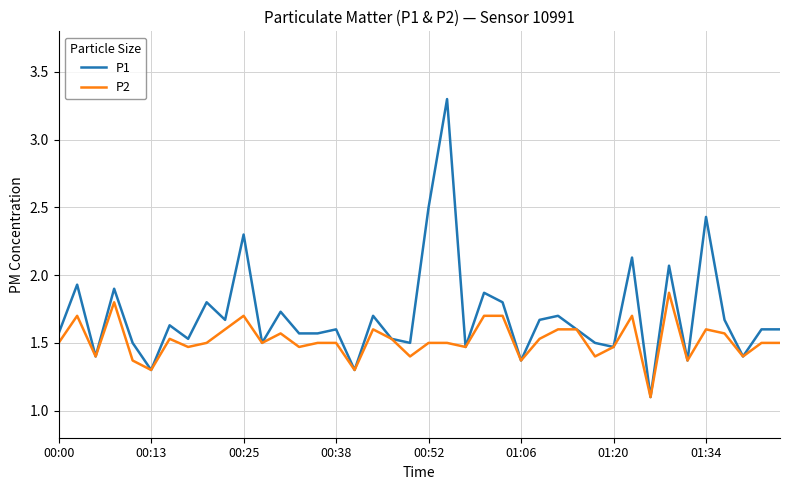

List the series in order of their overall mean, highest first.

P1, P2